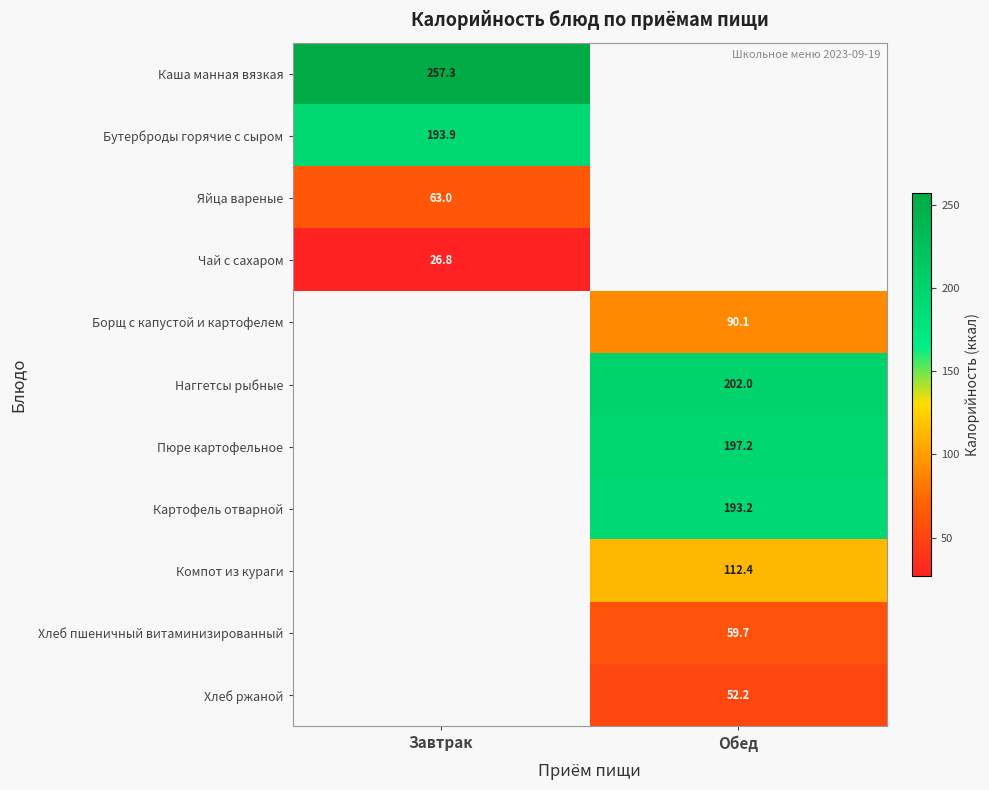

List the series in order of their peak value, highest first.

Каша манная вязкая, Бутерброды горячие с сыром, Яйца вареные, Чай с сахаром, Борщ с капустой и картофелем, Наггетсы рыбные, Пюре картофельное, Картофель отварной, Компот из кураги, Хлеб пшеничный витаминизированный, Хлеб ржаной